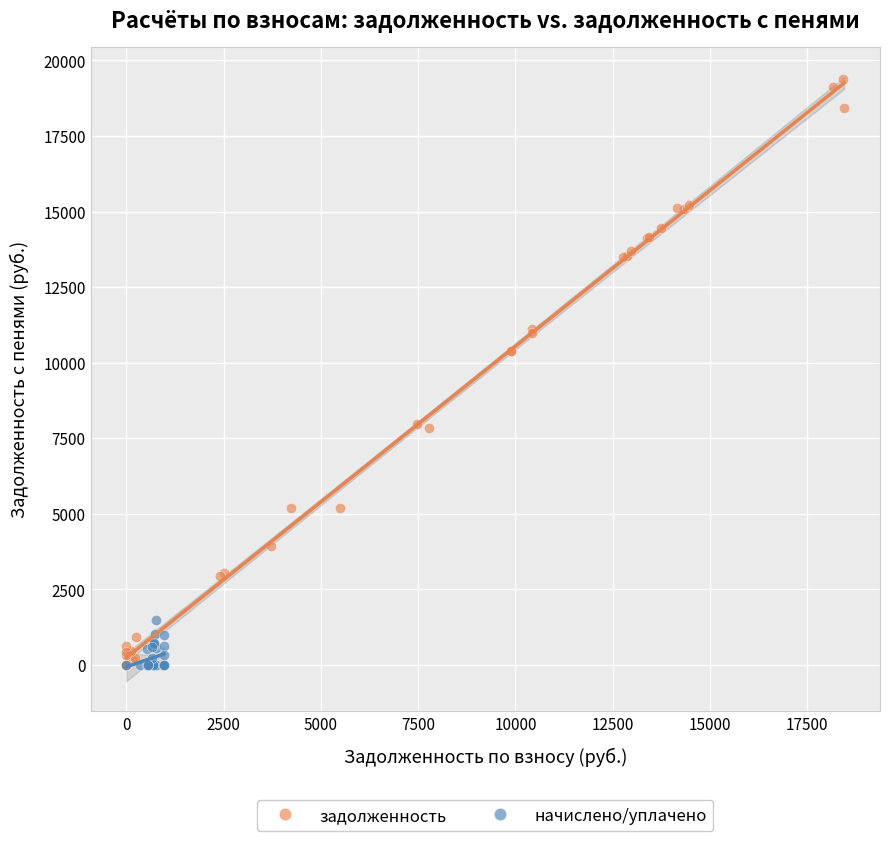

Which series reaches the maximum Y coordinate?

задолженность